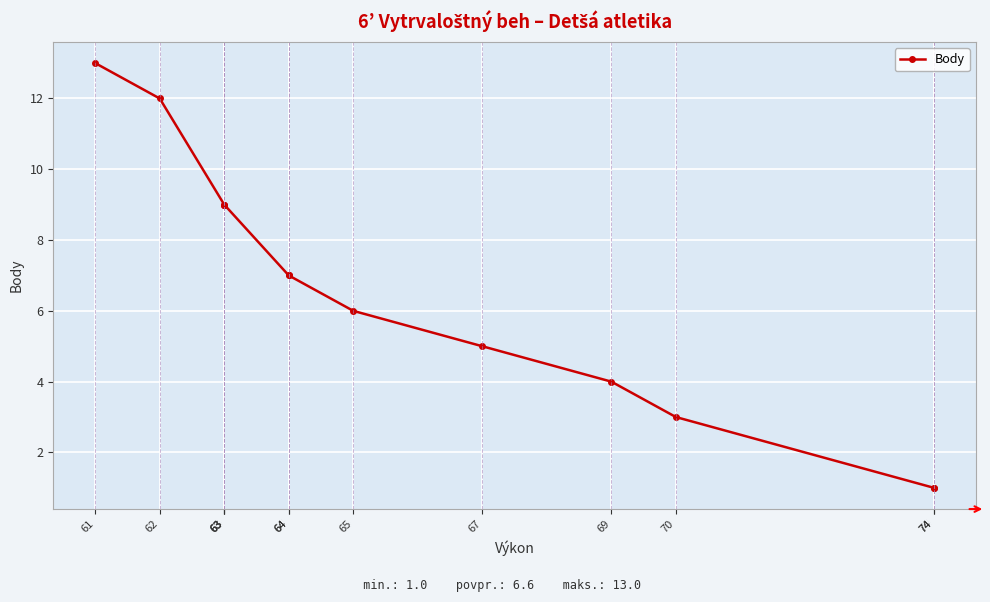

What is the difference between the values at 67 and 74?

4